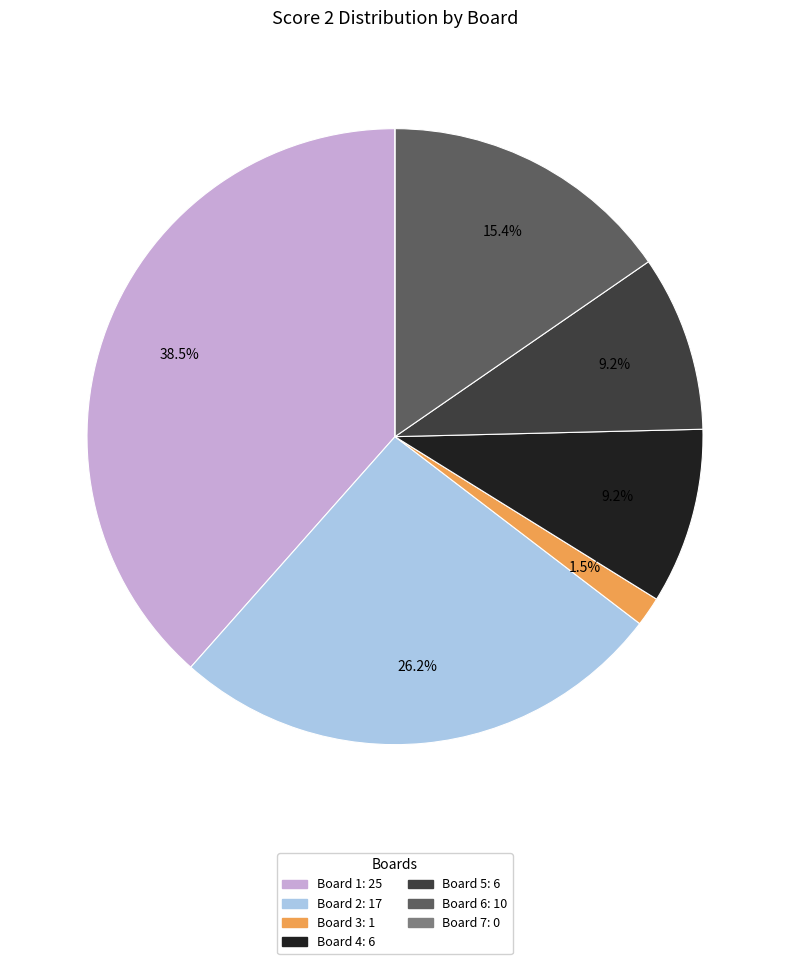

Does any single category account for the majority?

No